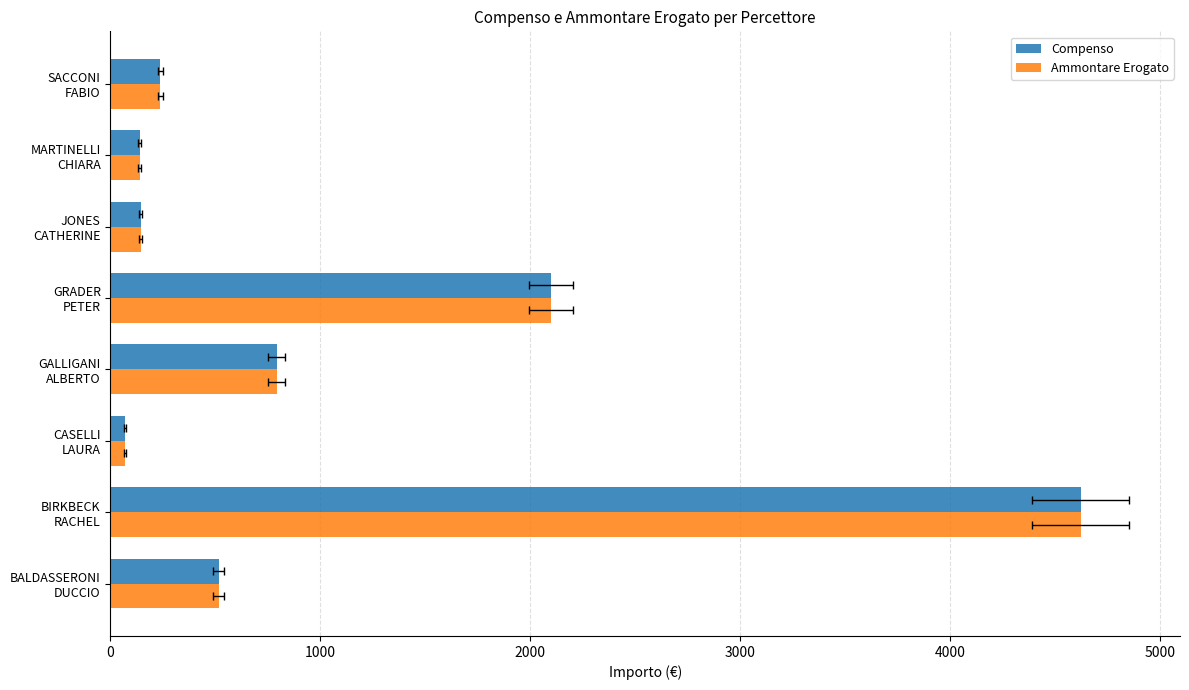

Rank the series by their maximum value, from highest to lowest.

Compenso, Ammontare Erogato